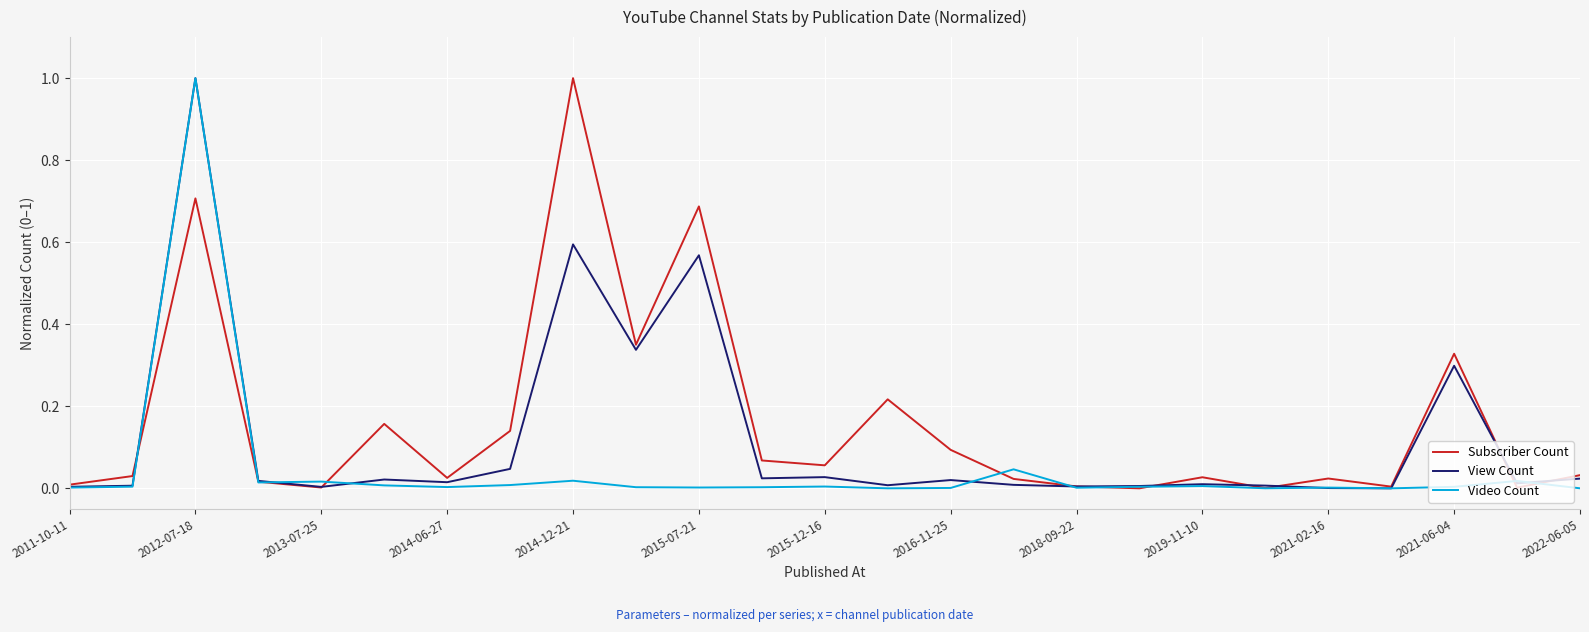

Rank the series by their average value, from lowest to highest.

Video Count, View Count, Subscriber Count